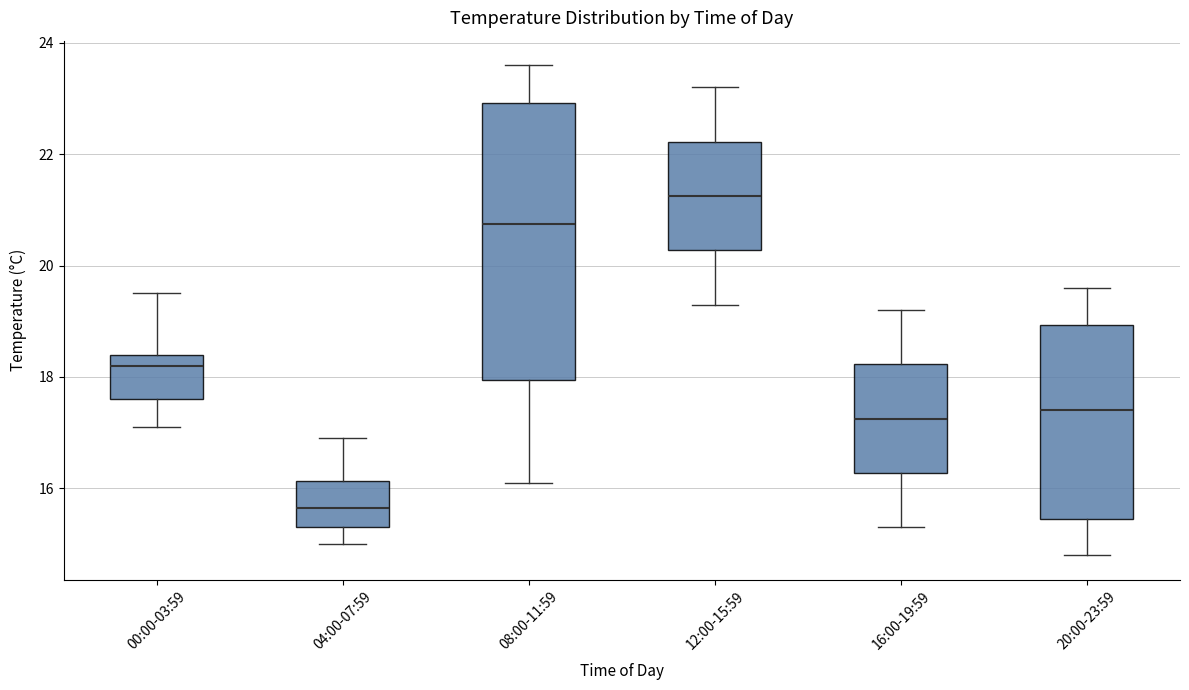

Comparing the boxes themselves (not the whiskers), which one is the tallest?

08:00-11:59